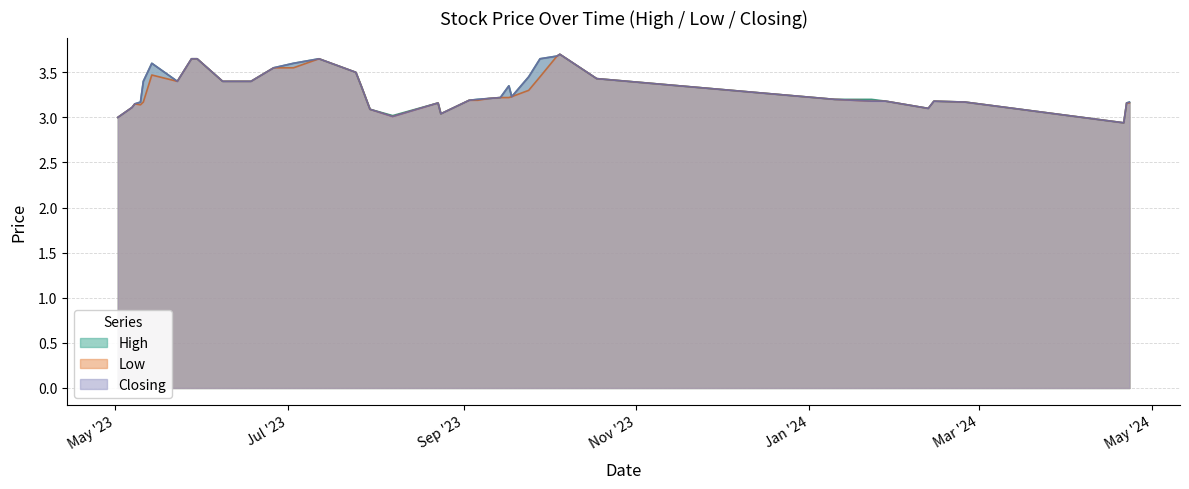

What is the maximum value shown in the chart?

3.7